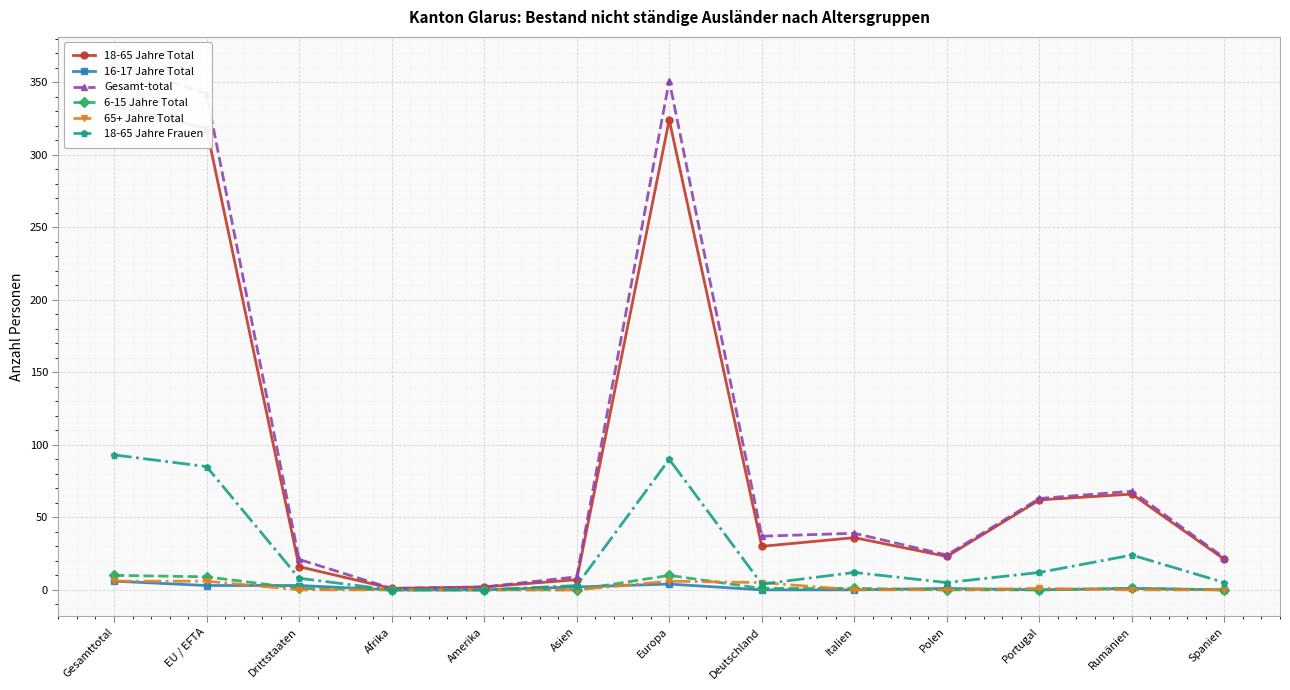

True or false: 18-65 Jahre Total and 6-15 Jahre Total intersect in this chart.

False